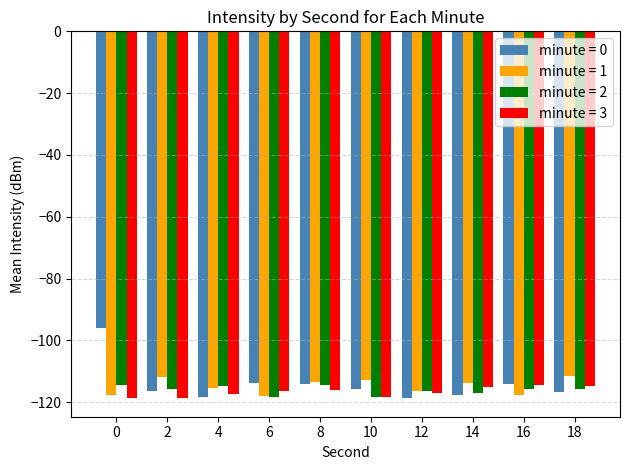

What is the sum of the minute = 2 values at 16 and 8?

-230.0